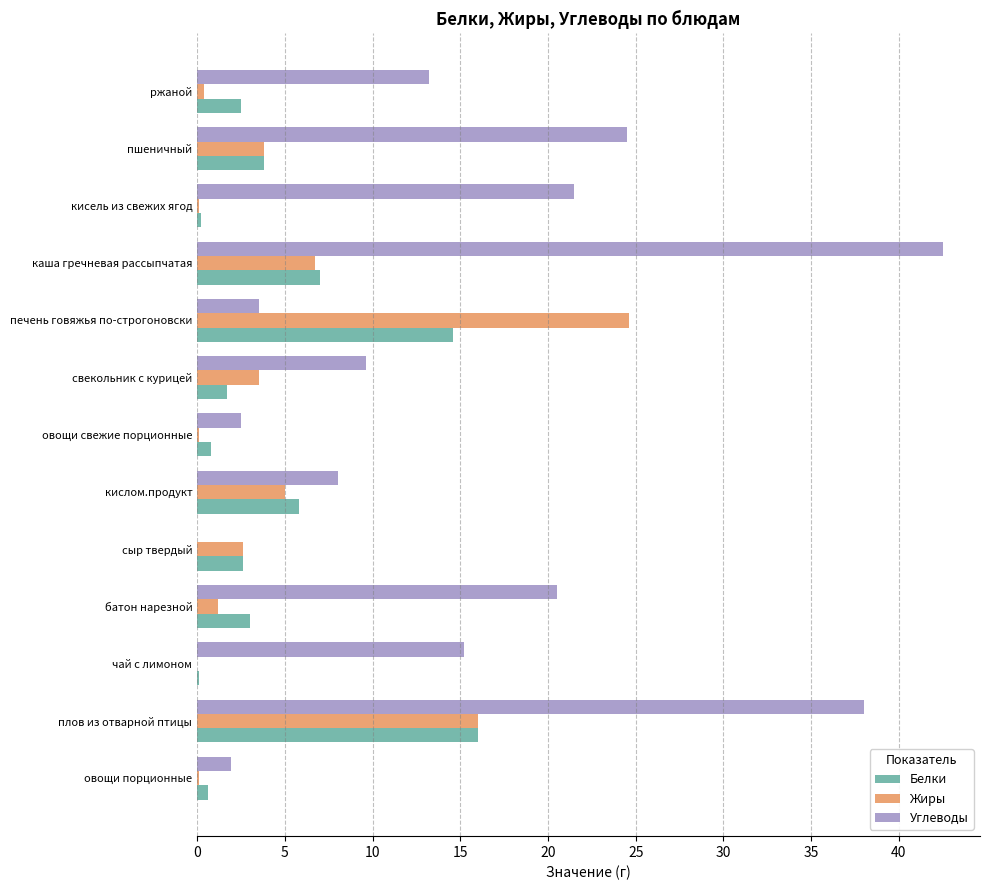

What is the average value of the Белки series?

4.5